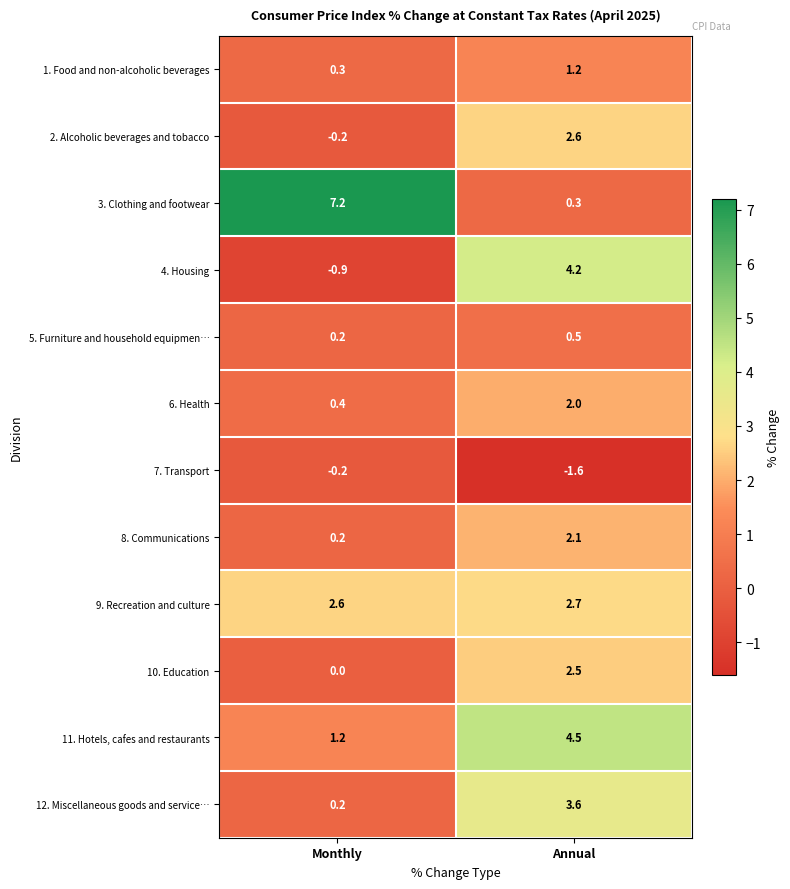

What is the maximum value shown in the chart?

7.2